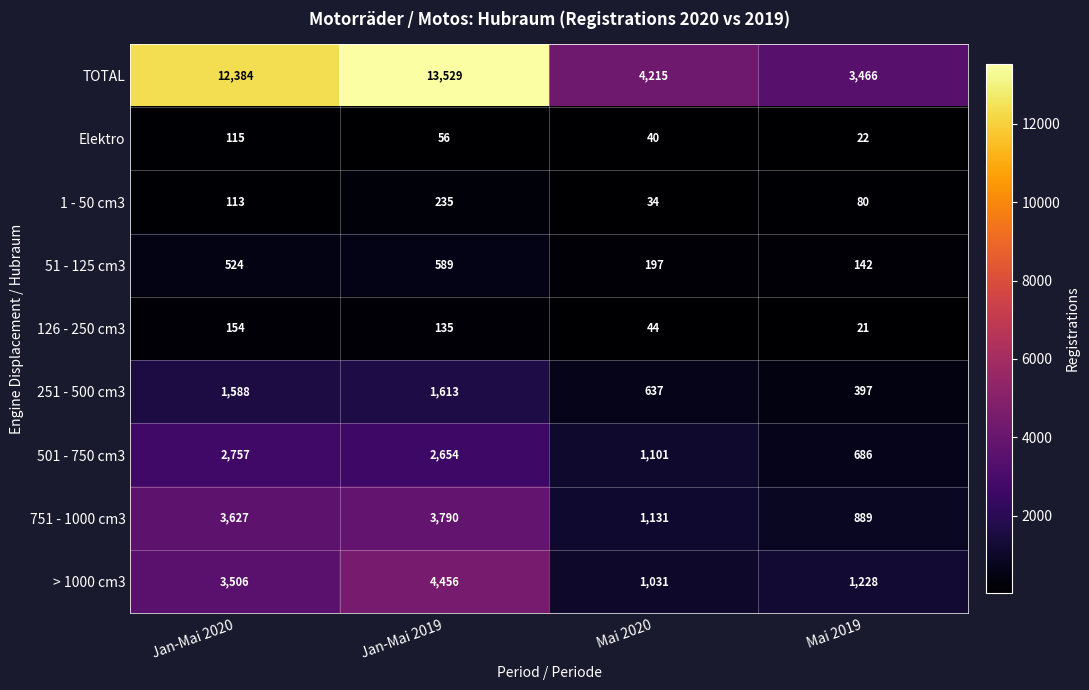

Which series changed the most between Mai 2020 and Mai 2019?

TOTAL